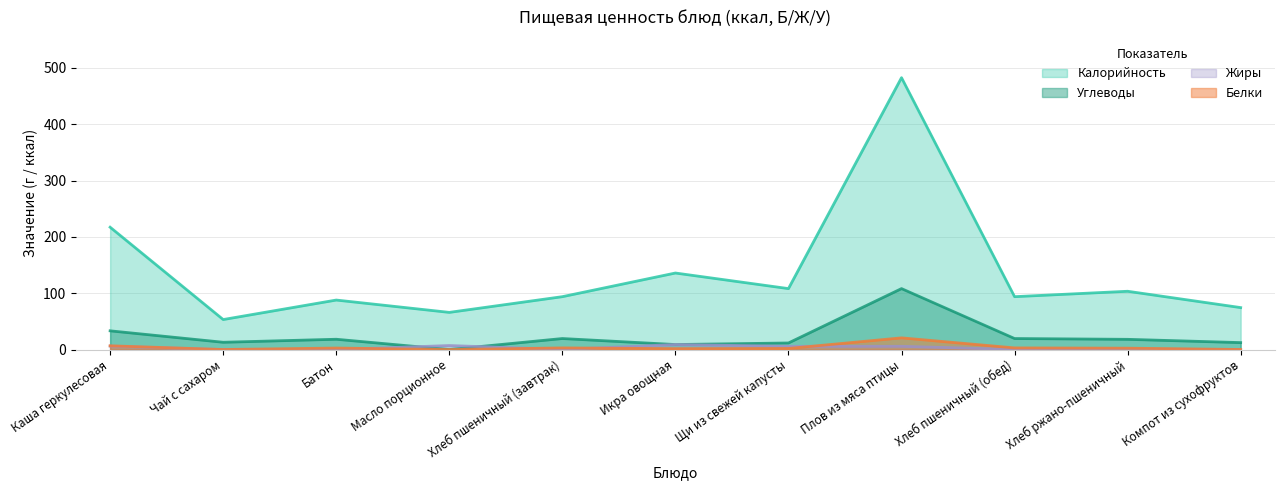

At which label does Белки reach its peak?

Плов из мяса птицы